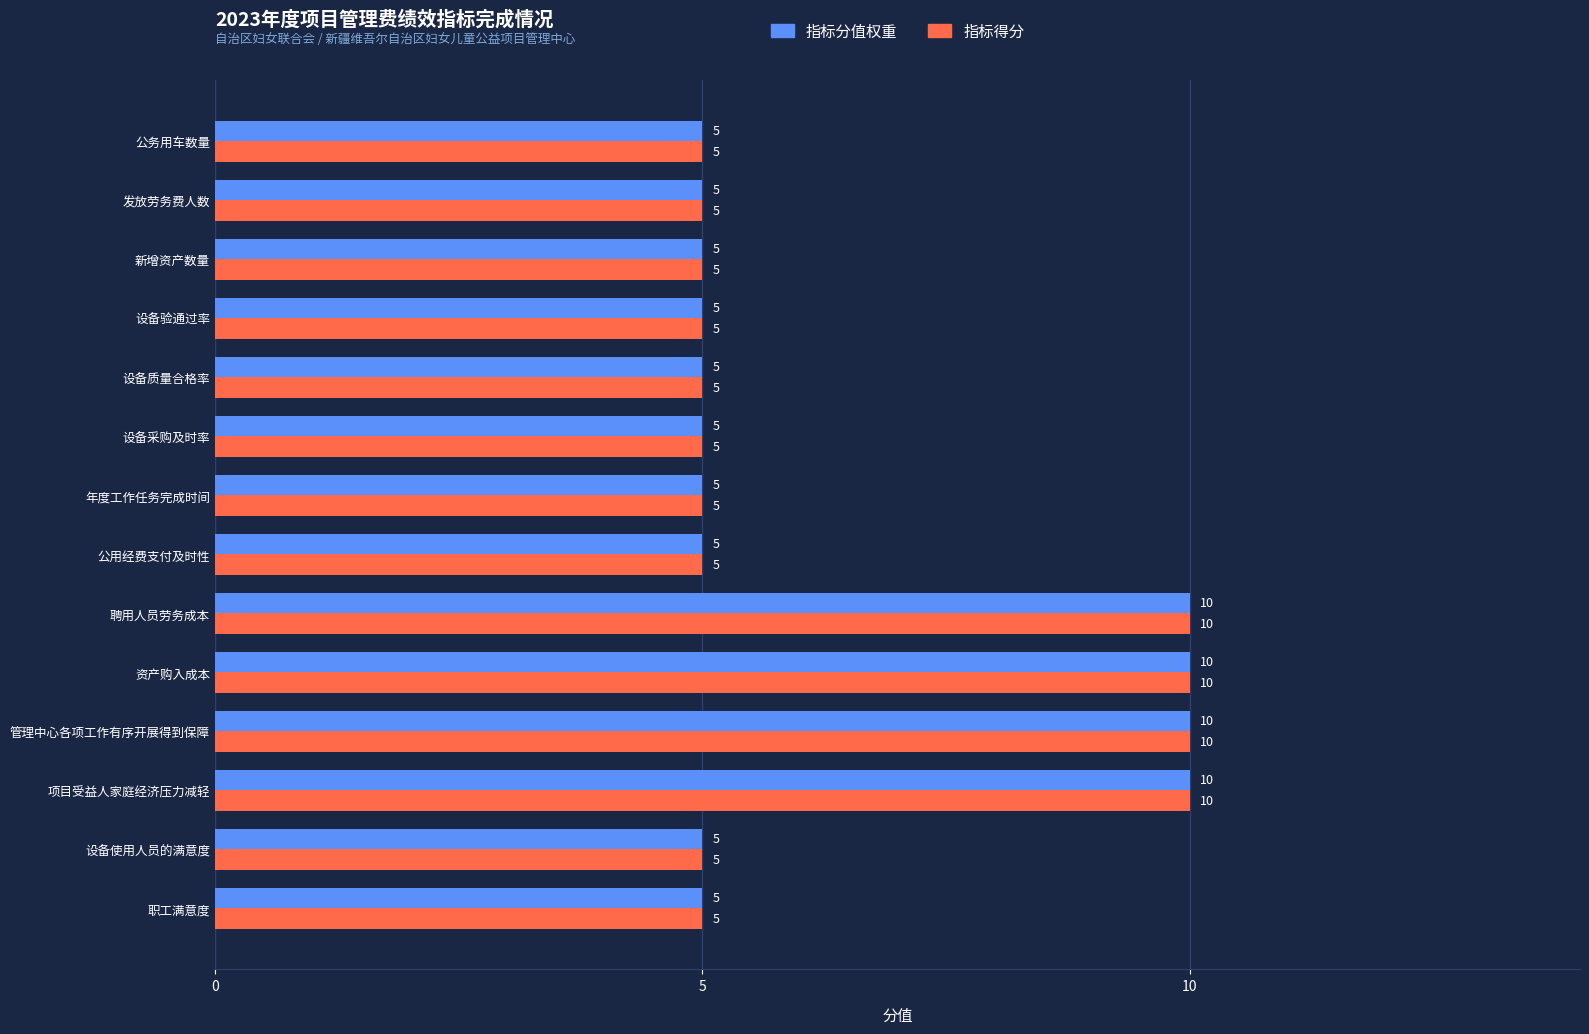

What are all the series names shown in the legend?

指标分值权重, 指标得分